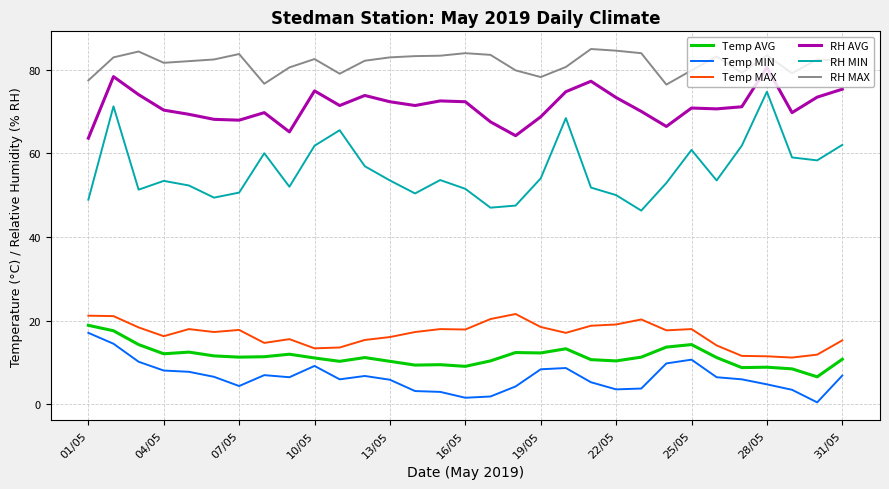

What is the highest value of the RH MAX series?

84.9